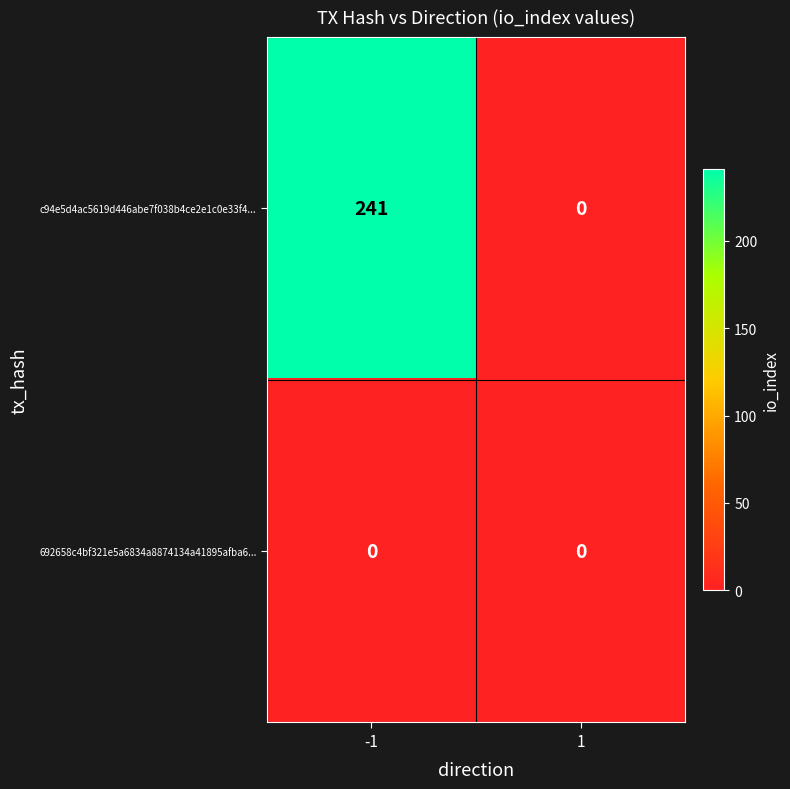

Count the number of categories in the chart.

2